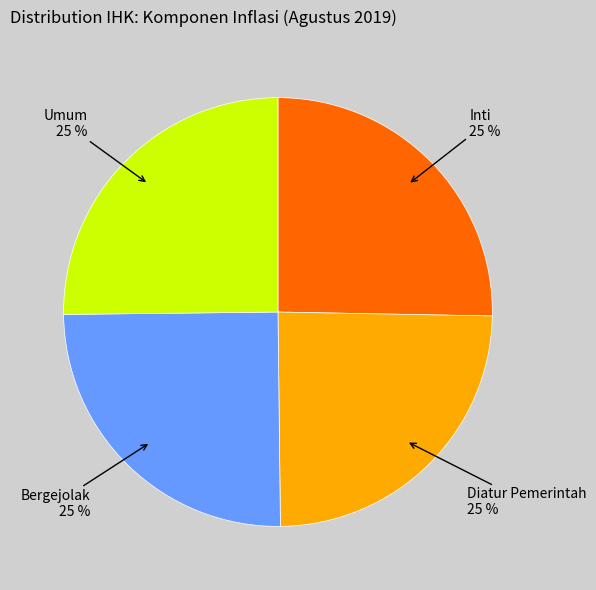

To the nearest percent, what is the combined percentage of Umum and Bergejolak?

50%